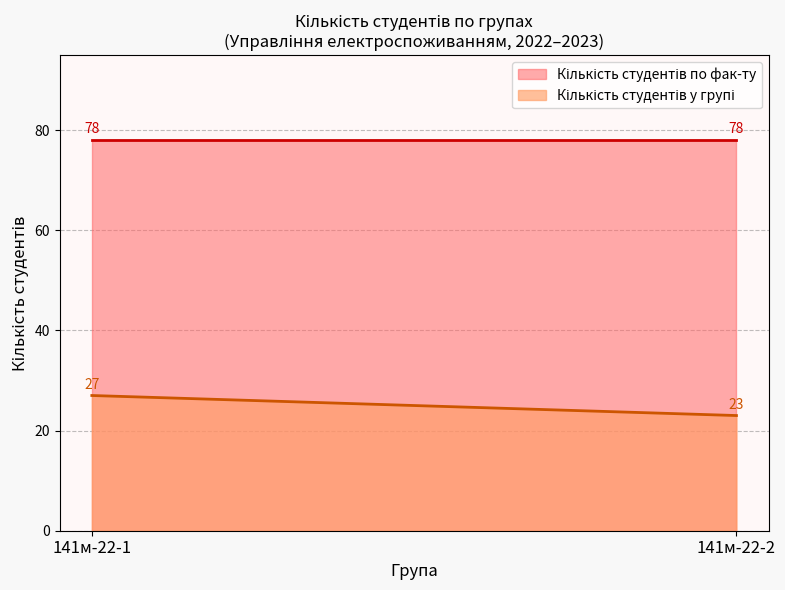

How many lines are shown in the chart?

2